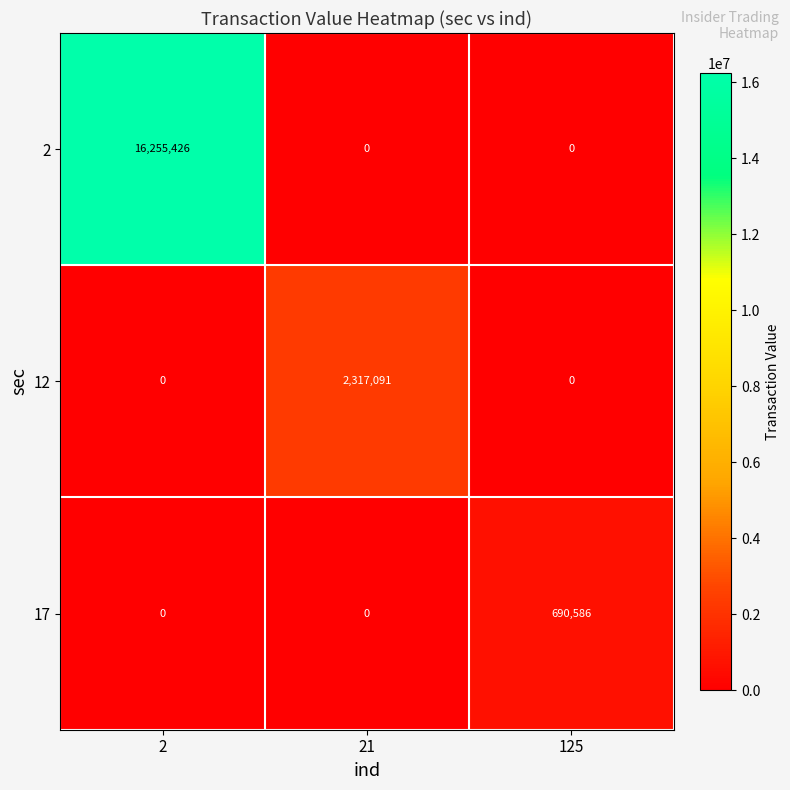

Which series has the widest spread of values?

2